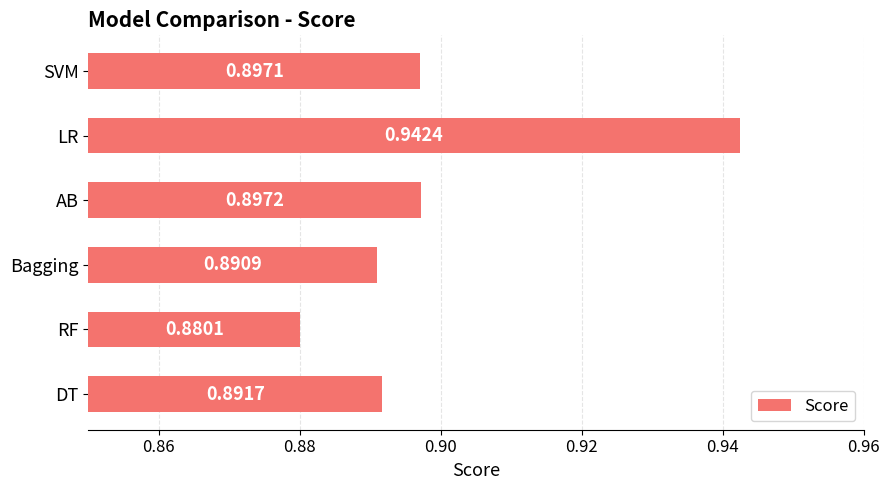

What is the difference between the maximum and second lowest values?

0.1